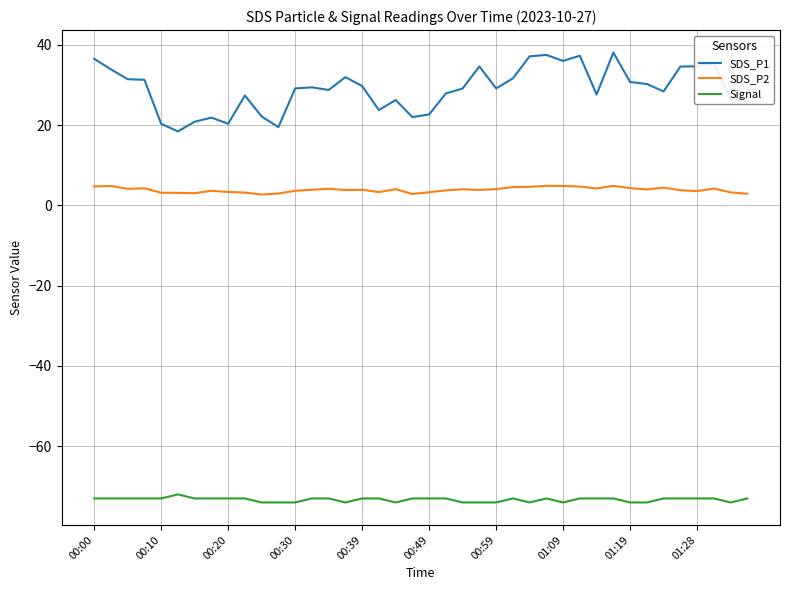

What is the smallest value displayed?

-74.0